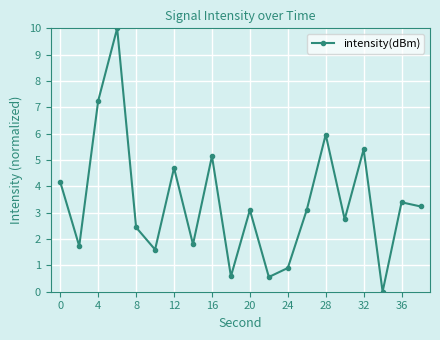

Reading left to right, transcribe all the data shown in this chart.

4.2	1.7	7.2	10.0	2.4	1.6	4.7	1.8	5.1	0.6	3.1	0.6	0.9	3.1	6.0	2.7	5.4	0.0	3.4	3.2